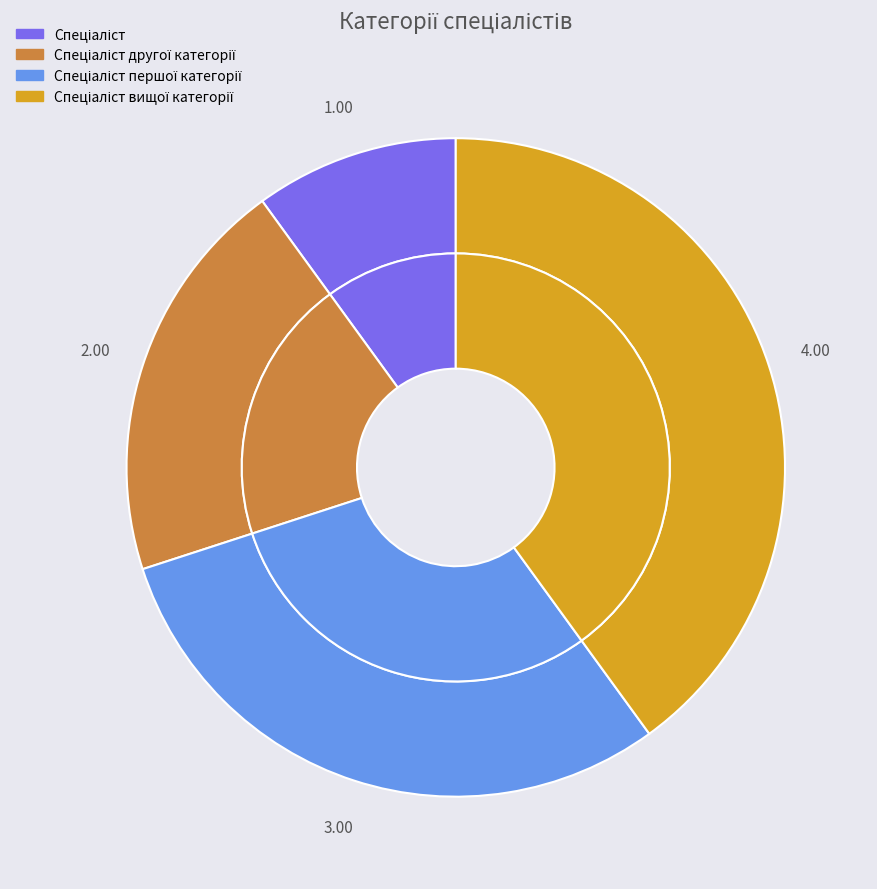

What is the smallest slice in the pie chart?

Спеціаліст